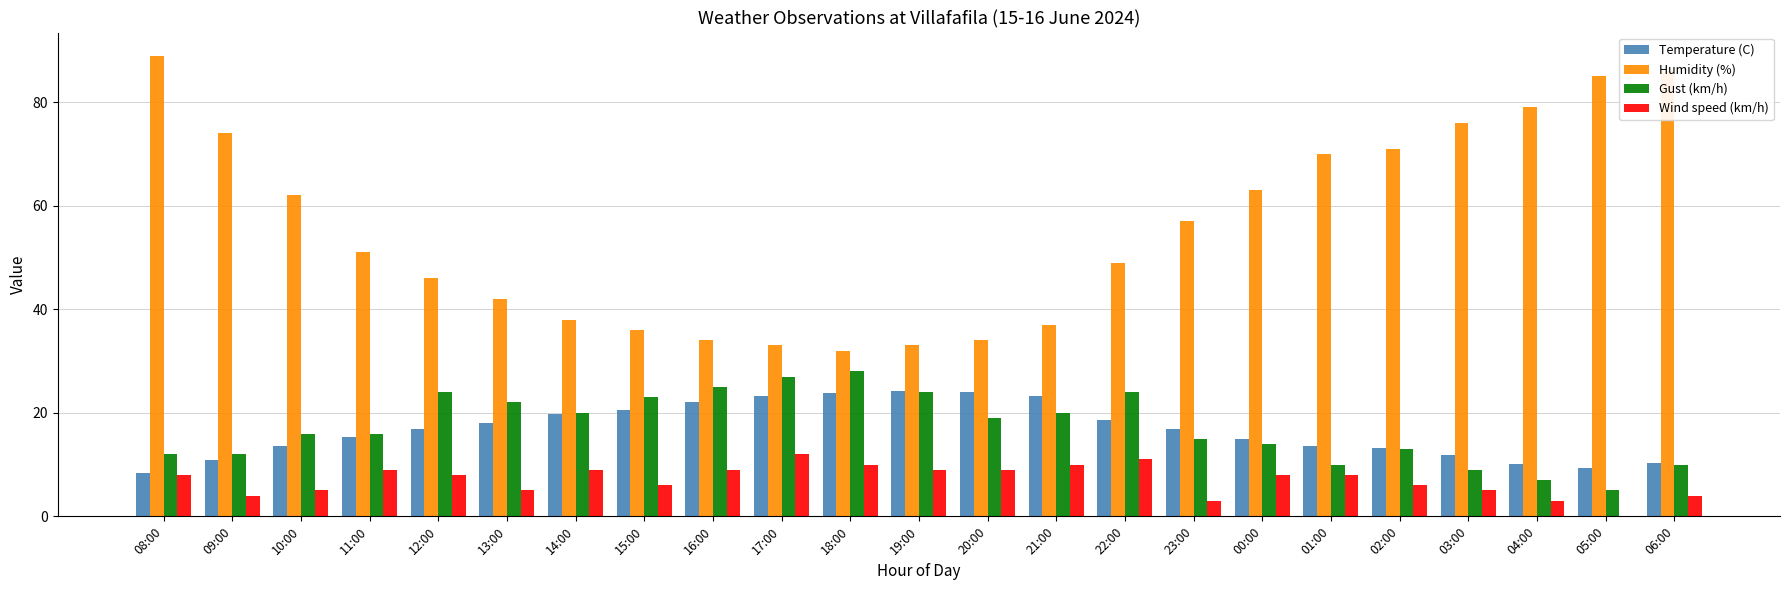

Which series has the largest total across all categories?

Humidity (%)